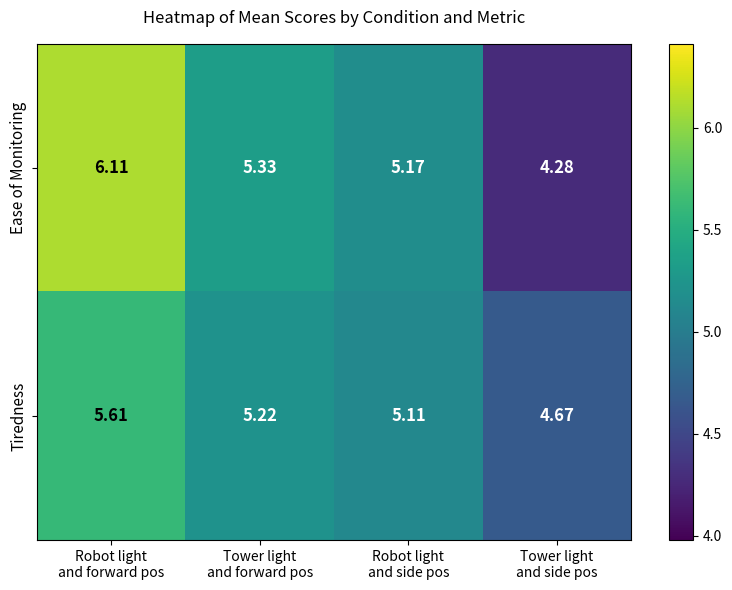

What is the greatest value displayed?

6.1